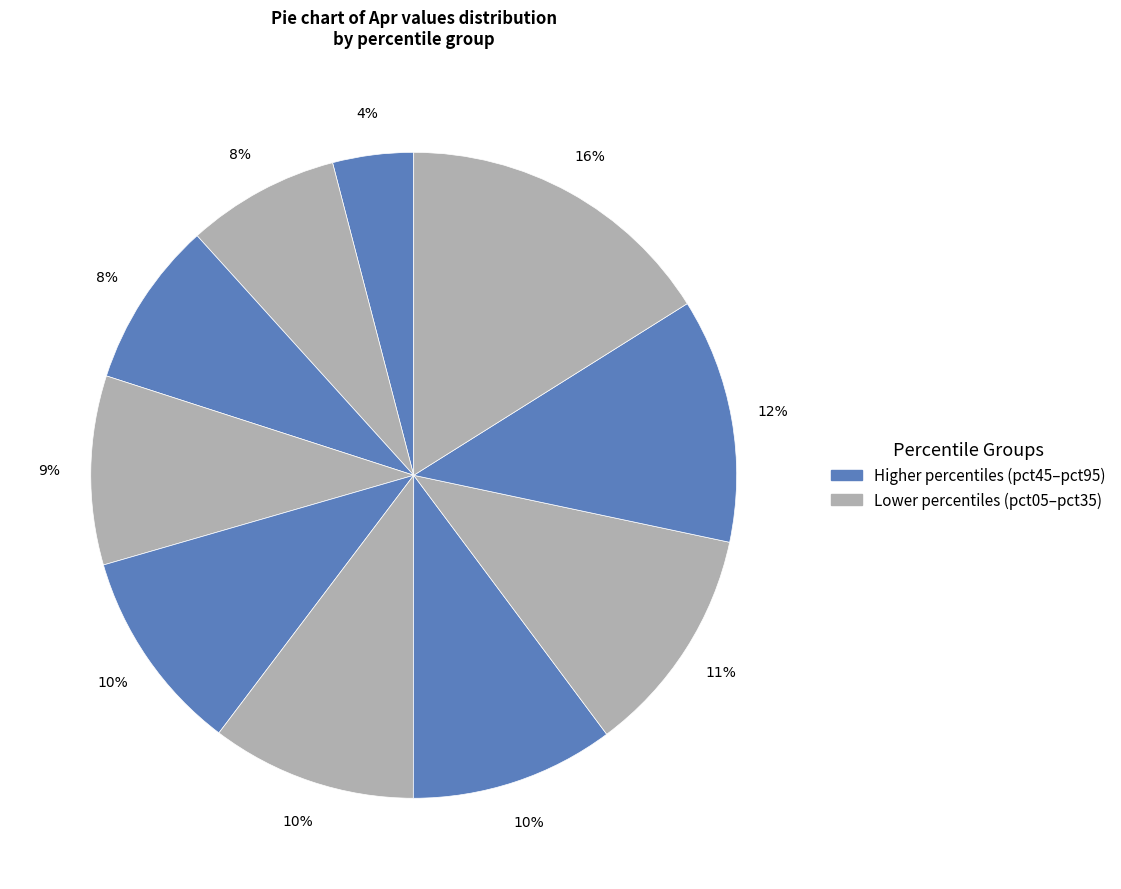

Is there any slice that represents more than half of the pie?

No